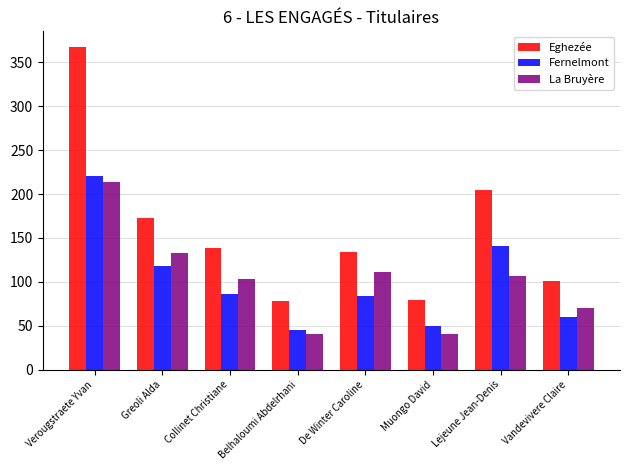

What are all the series names shown in the legend?

Eghezée, Fernelmont, La Bruyère